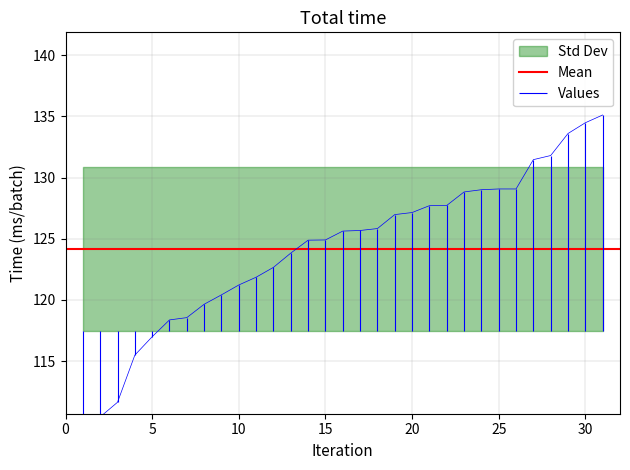

What is the value of the 1st point from the left?

108.6